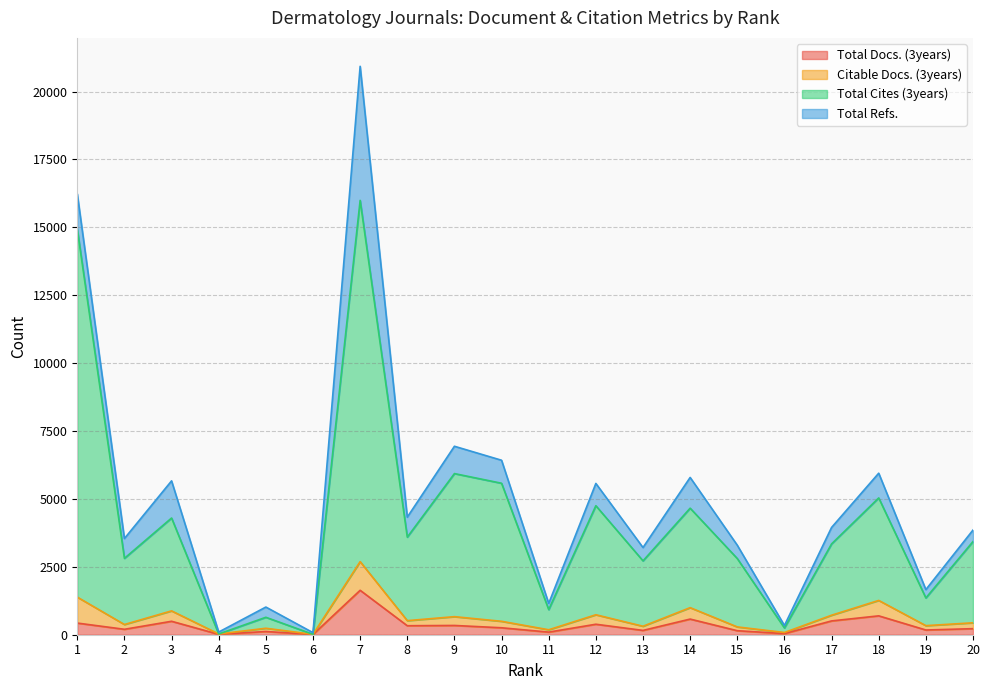

What is the value of the Total Docs. (3years) point at the 11th from the left?

96